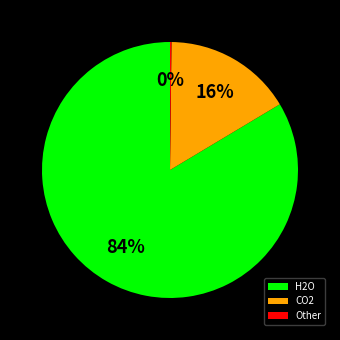

Does any single category account for the majority?

Yes